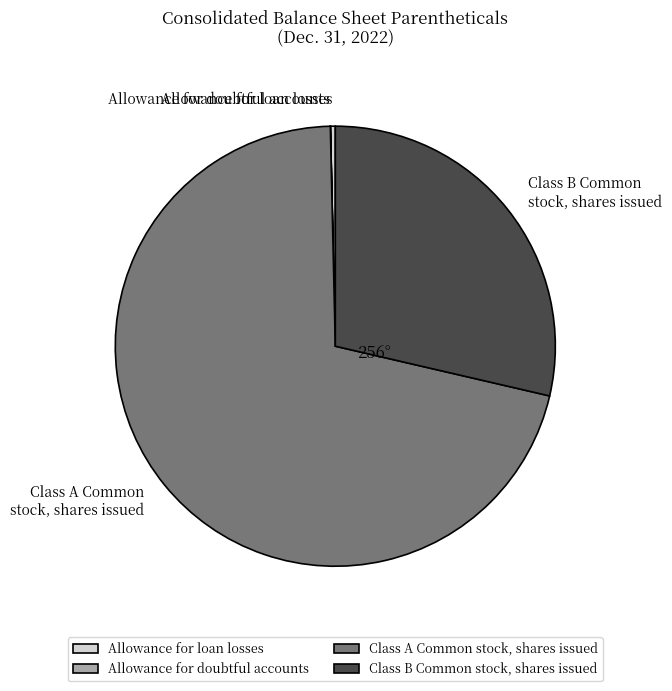

Do Allowance for loan losses and Class B Common stock, shares issued together represent more than half of the pie?

No